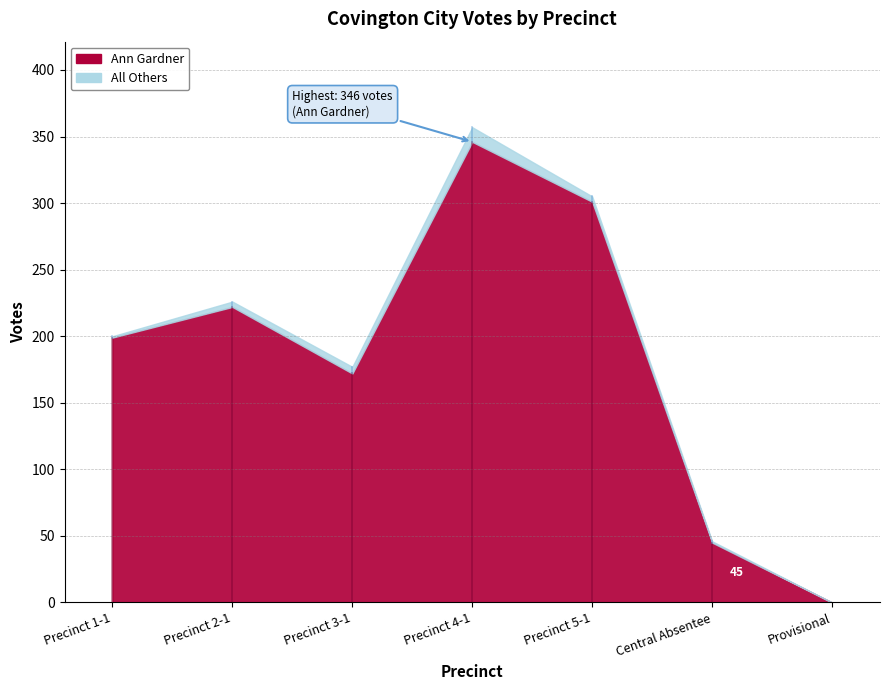

Rank the series by their average value, from highest to lowest.

Ann Gardner, All Others